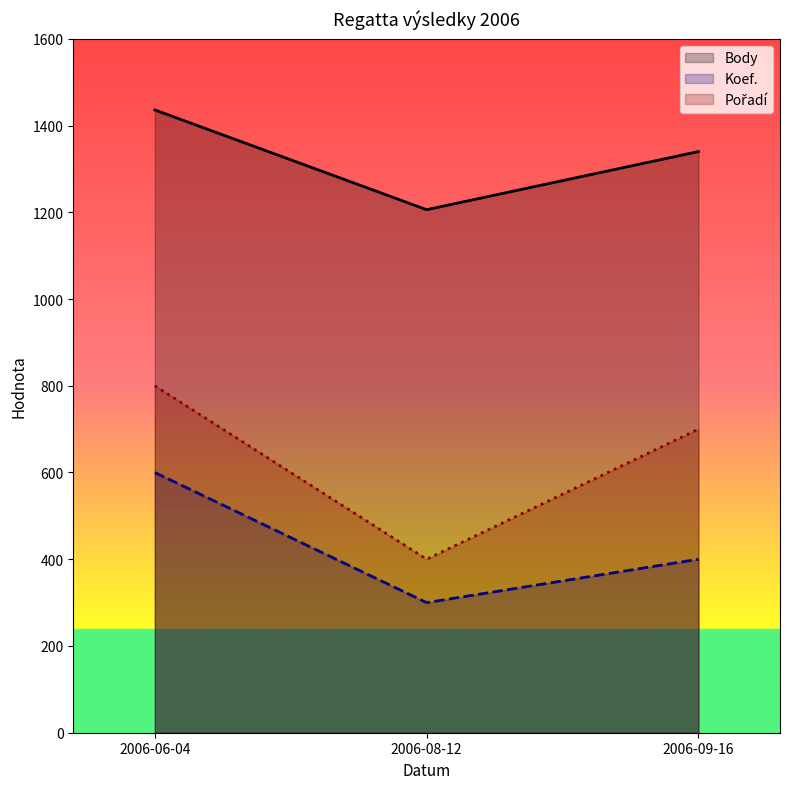

What is the average value of the Pořadí series?

633